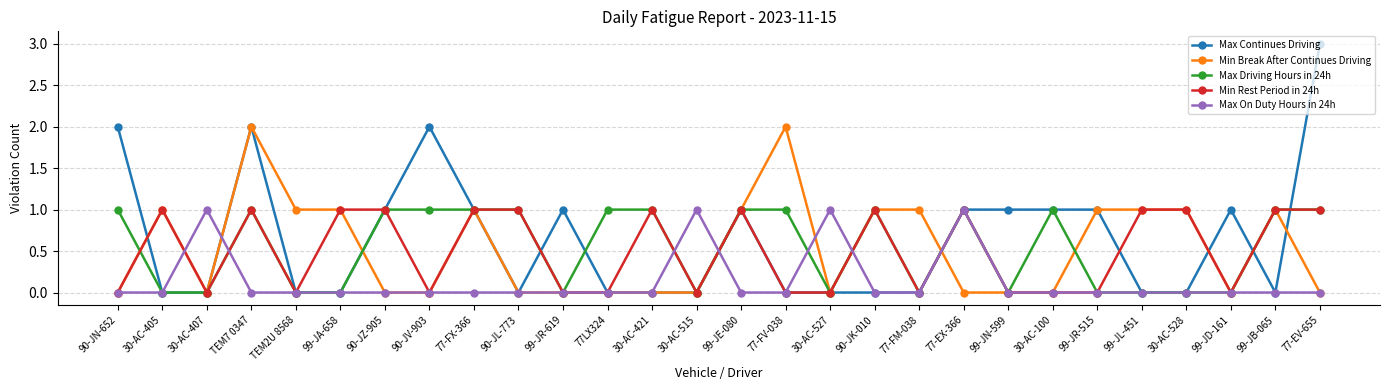

Is it true that Max On Duty Hours in 24h equals 1 at 90-JV-903?

False